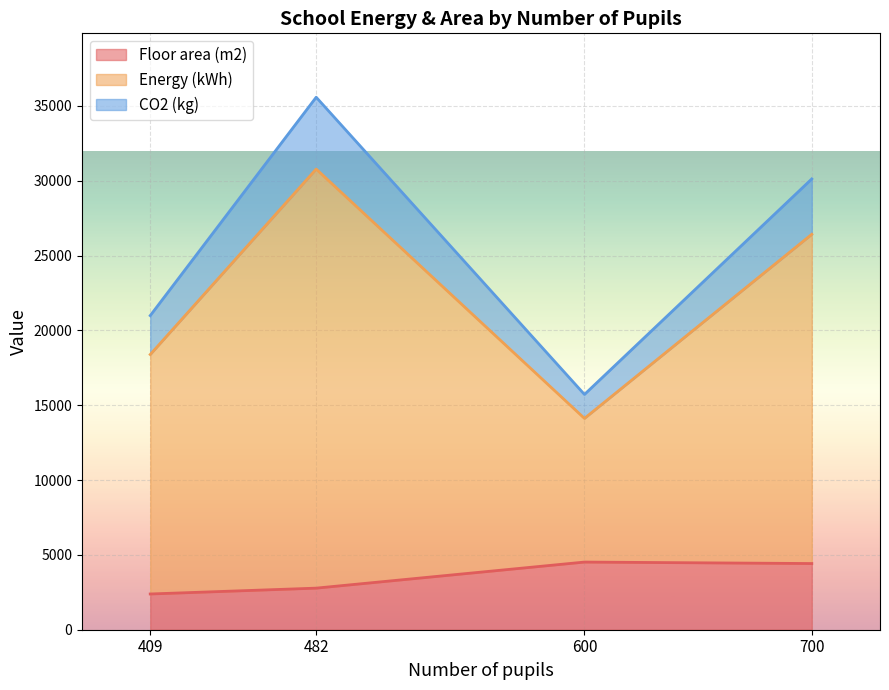

At which category is the sum across all series the highest?

482